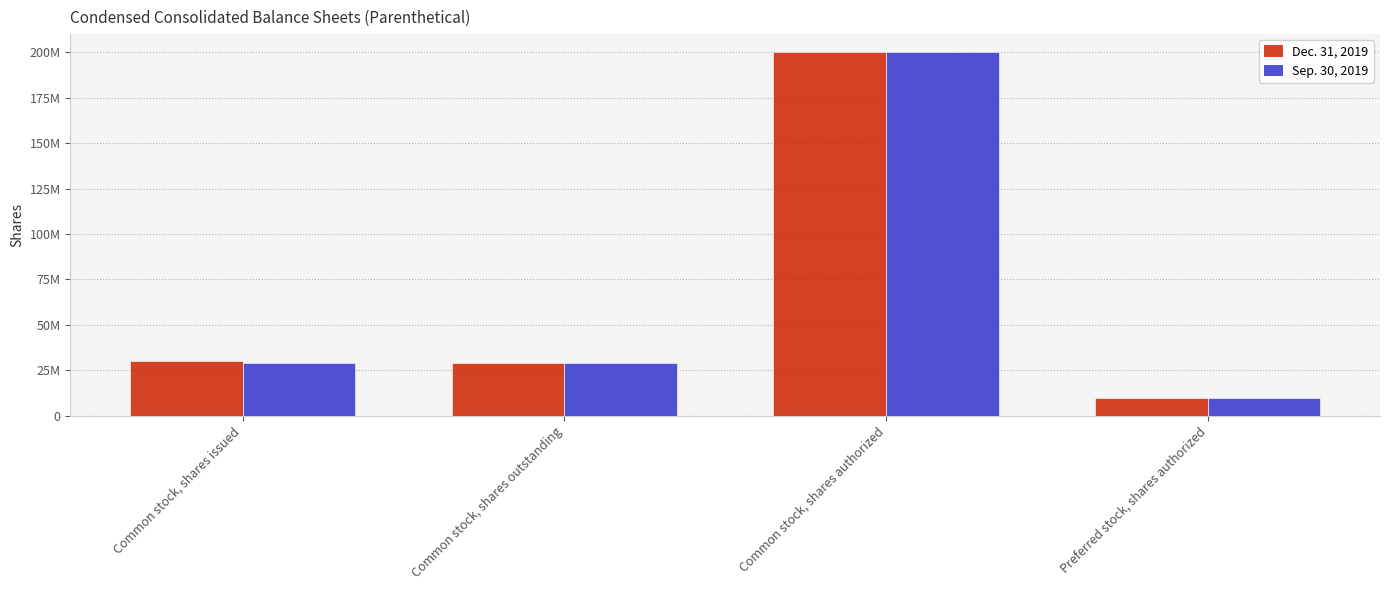

What is the sum of the Dec. 31, 2019 values at Common stock, shares outstanding and Common stock, shares authorized?

228930493